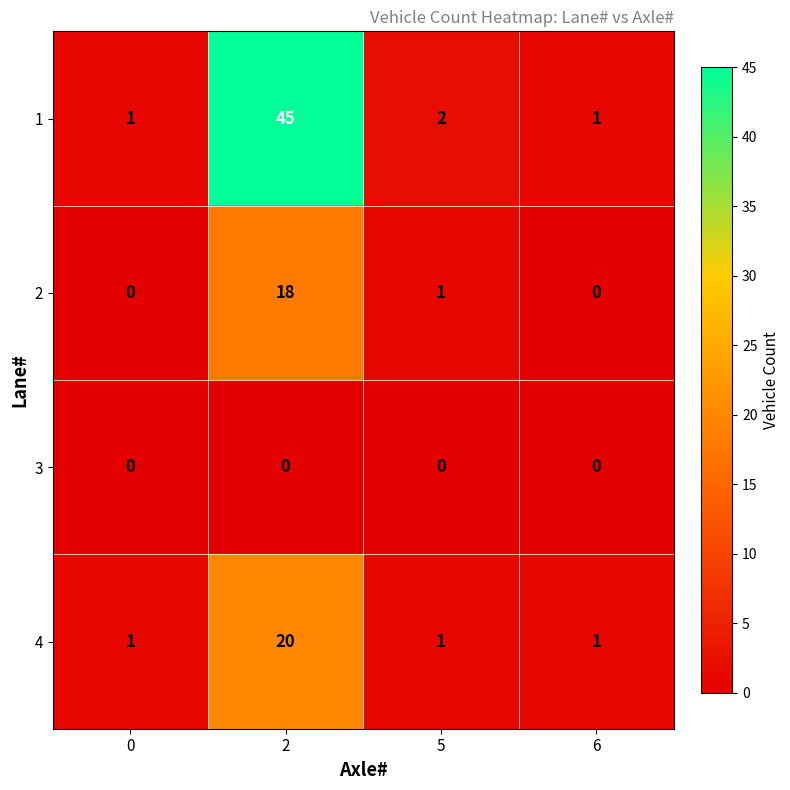

What is the sum of the 1 values at 2 and 5?

47